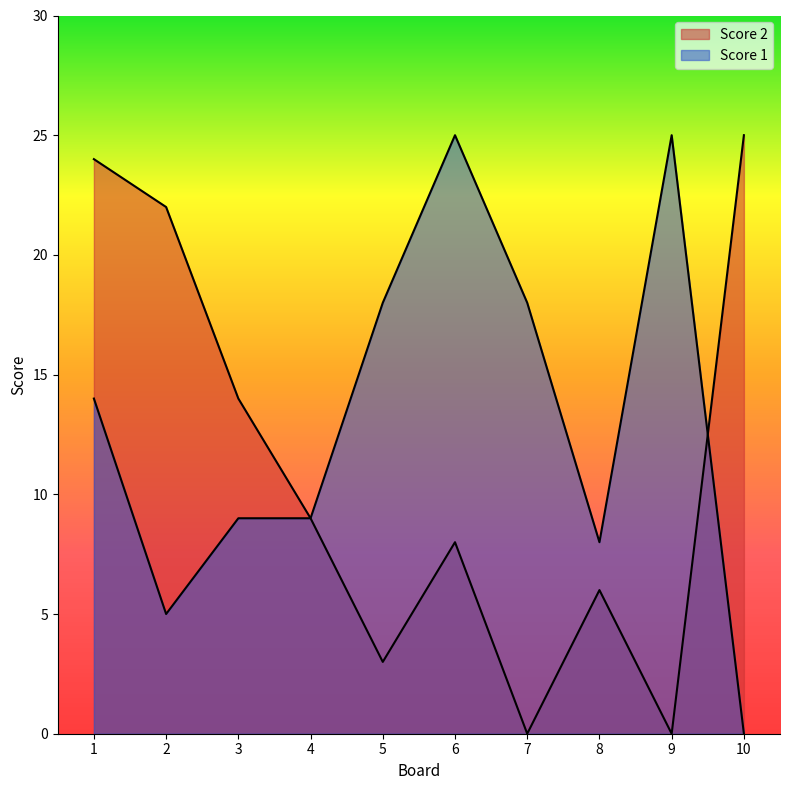

How many categories are shown in the chart?

10